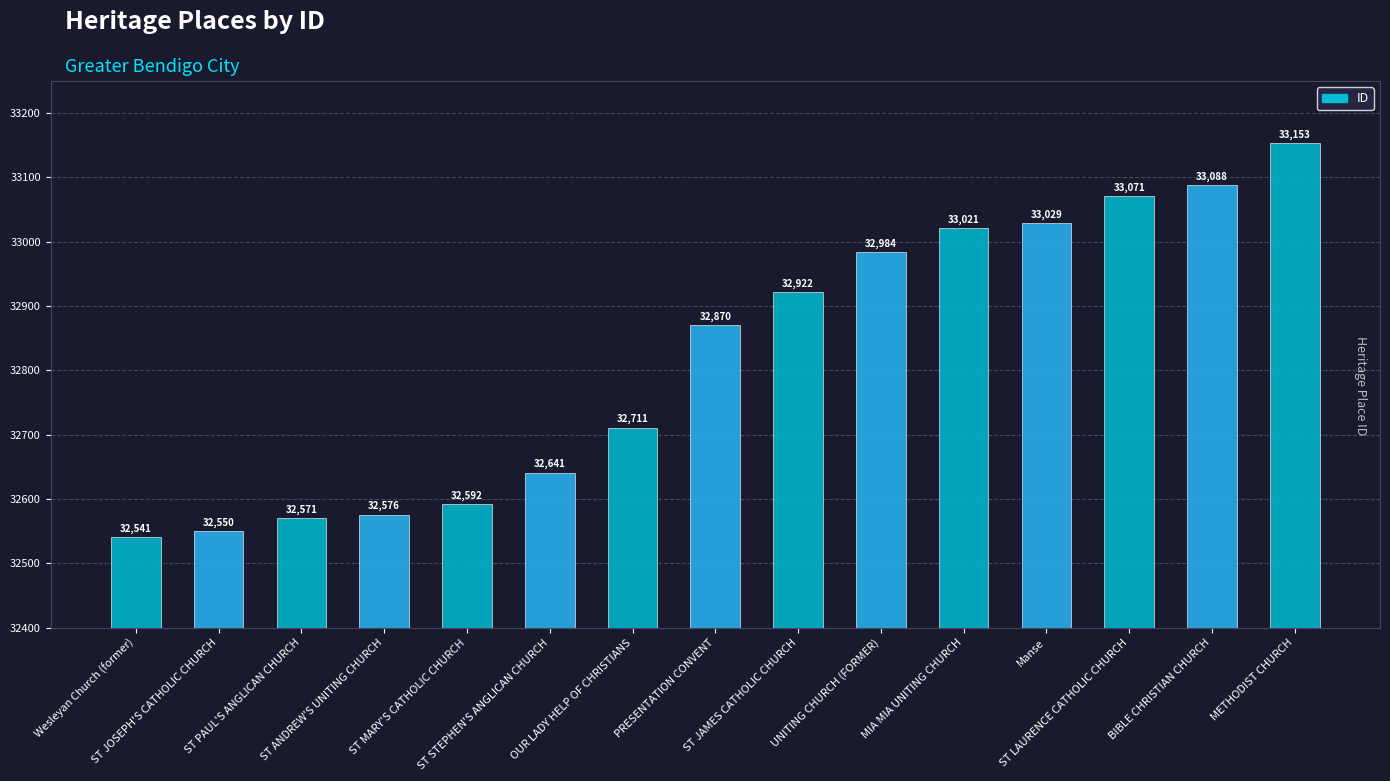

Does the chart contain any negative values?

No